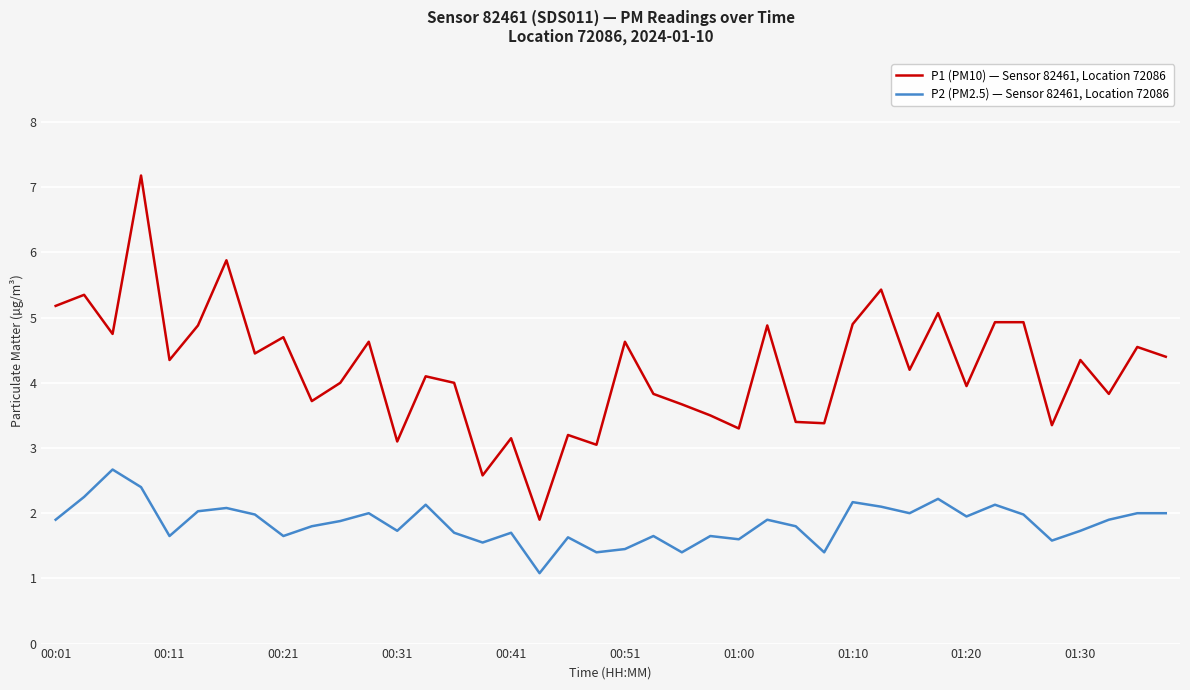

True or false: P2 (PM2.5) — Sensor 82461, Location 72086 and P1 (PM10) — Sensor 82461, Location 72086 cross at least once.

False